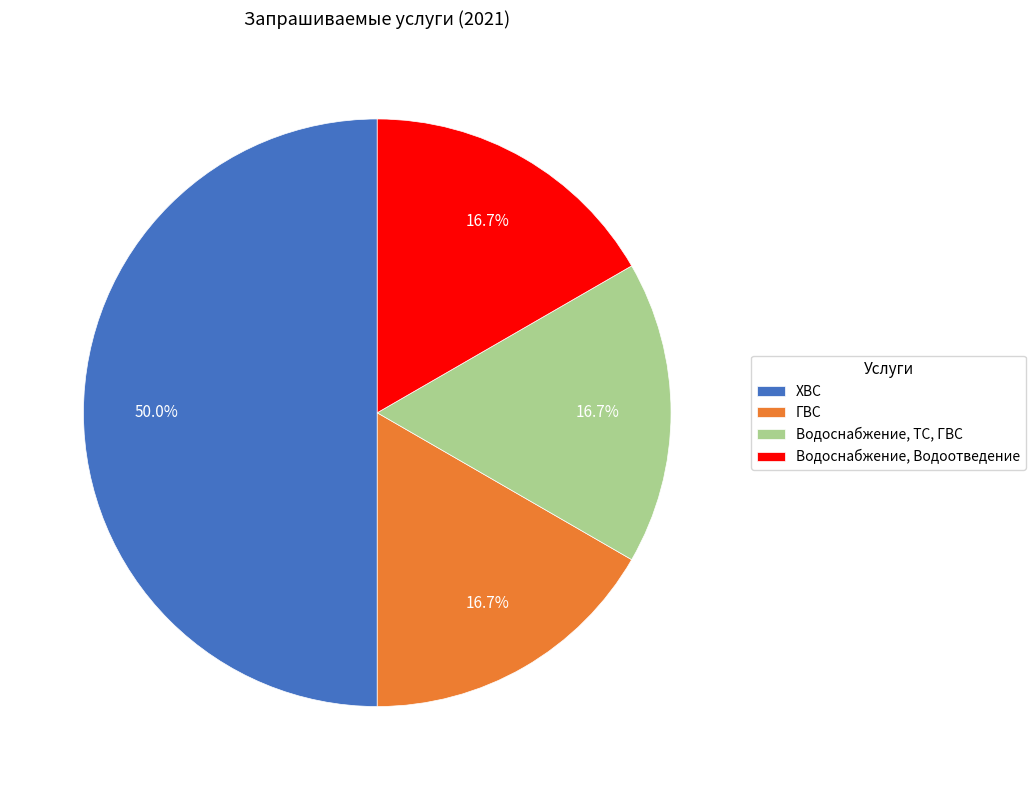

What percentage is NOT represented by ГВС?

83.3%